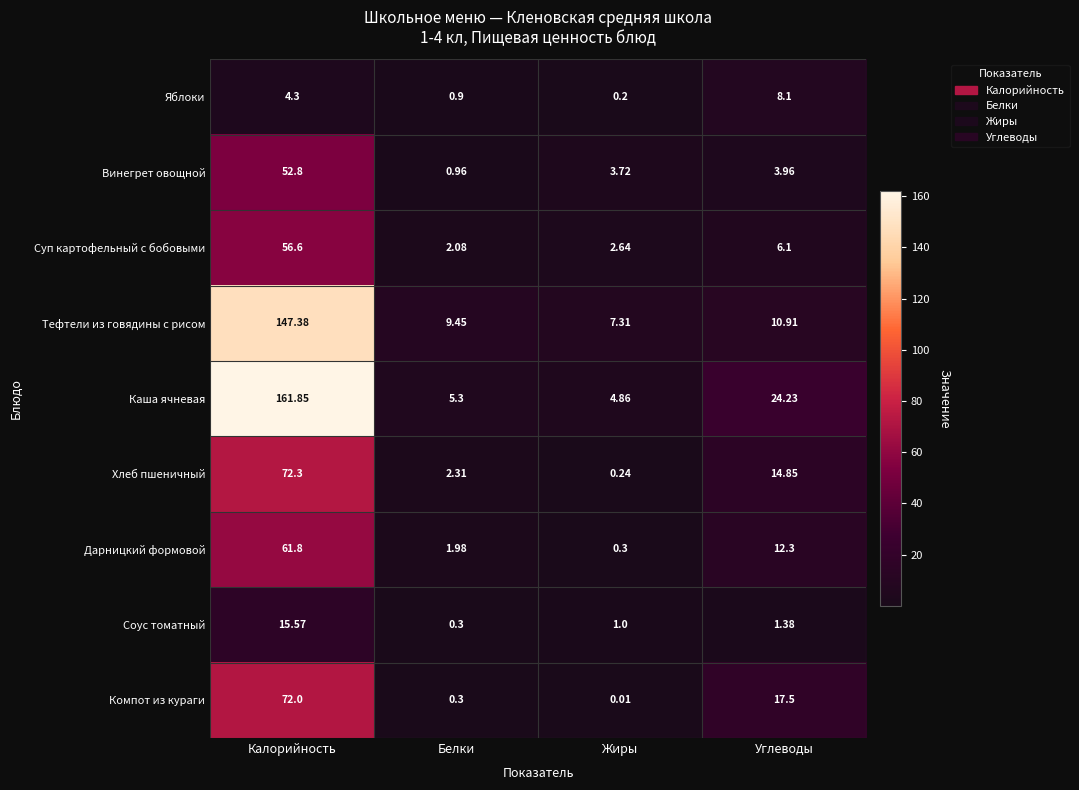

At which category is the sum across all series the highest?

Калорийность